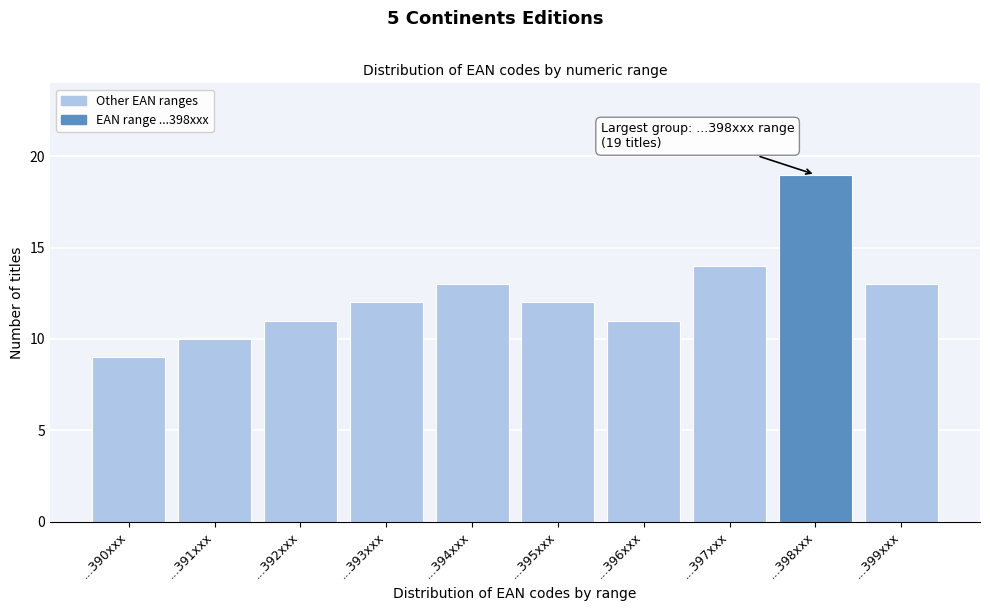

Reading left to right, what are all the values shown in this chart?

9	10	11	12	13	12	11	14	19	13